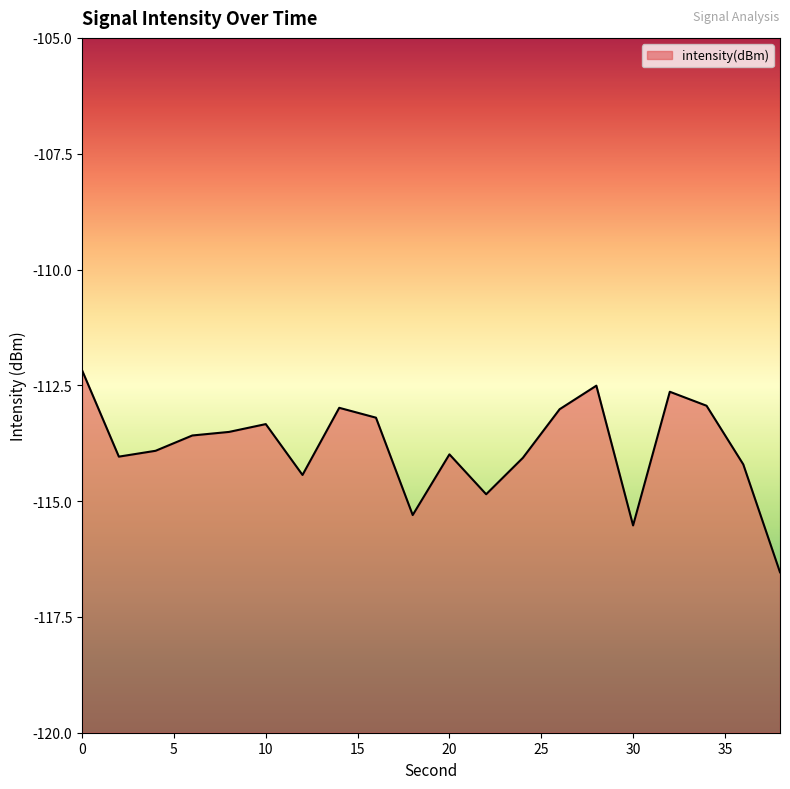

Where is the data nearest to the value -114?

20